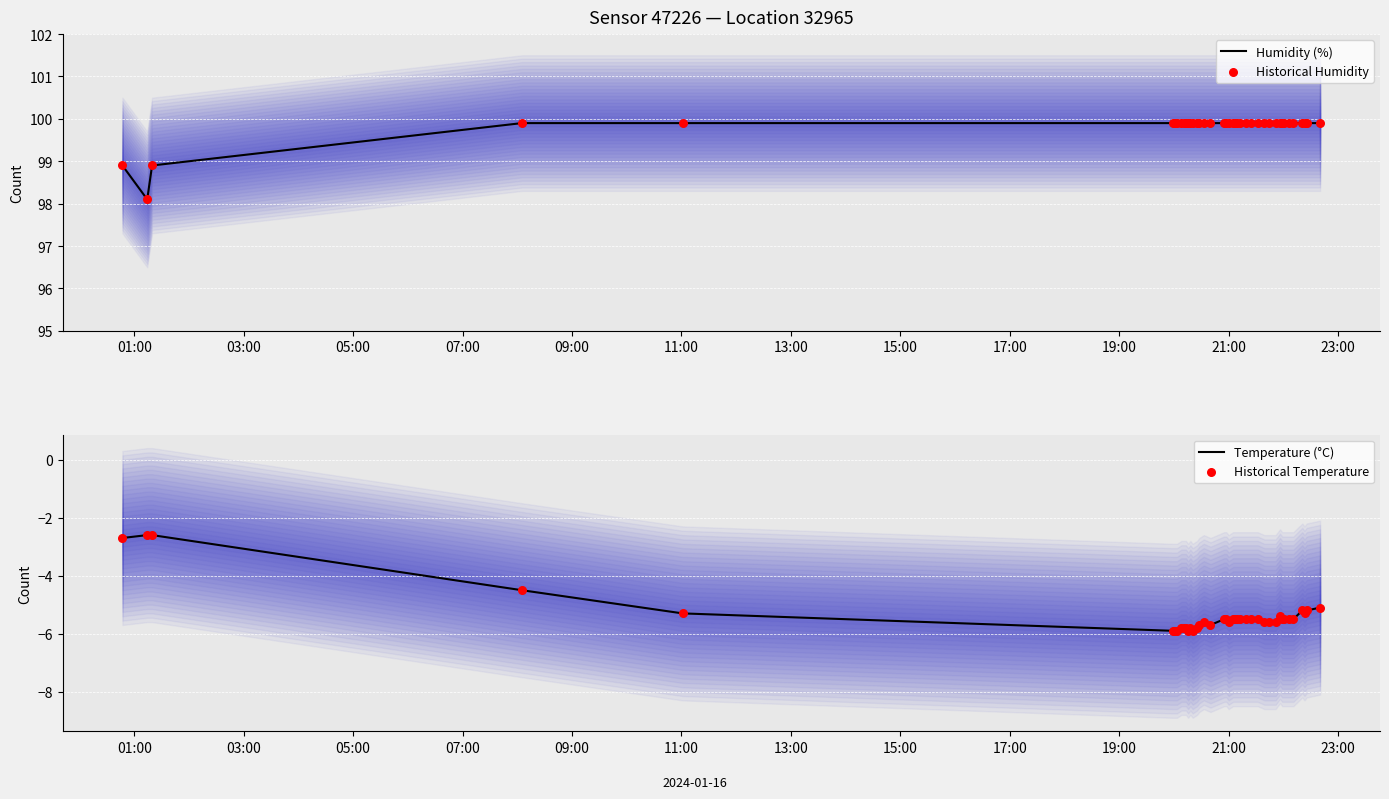

Which series reaches the minimum Y coordinate?

Temperature (°C)